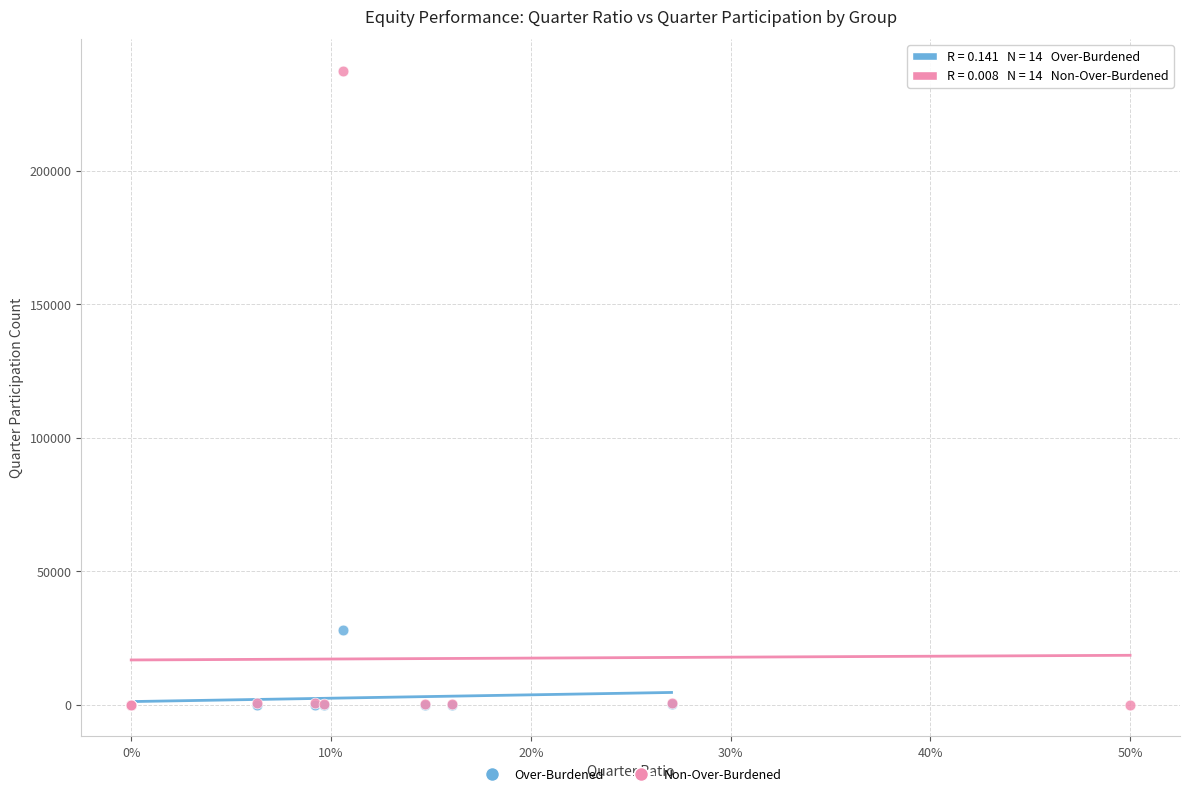

Which series has the largest Y range (max minus min)?

Non-Over-Burdened